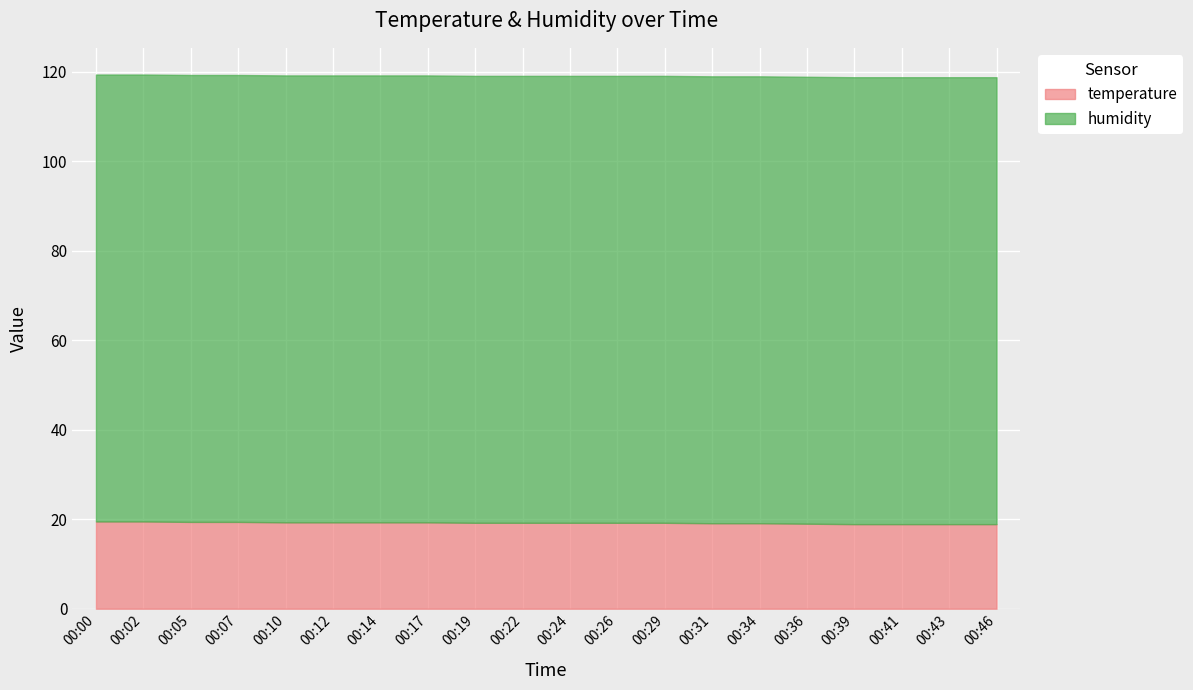

How many data points in temperature are less than 19?

4